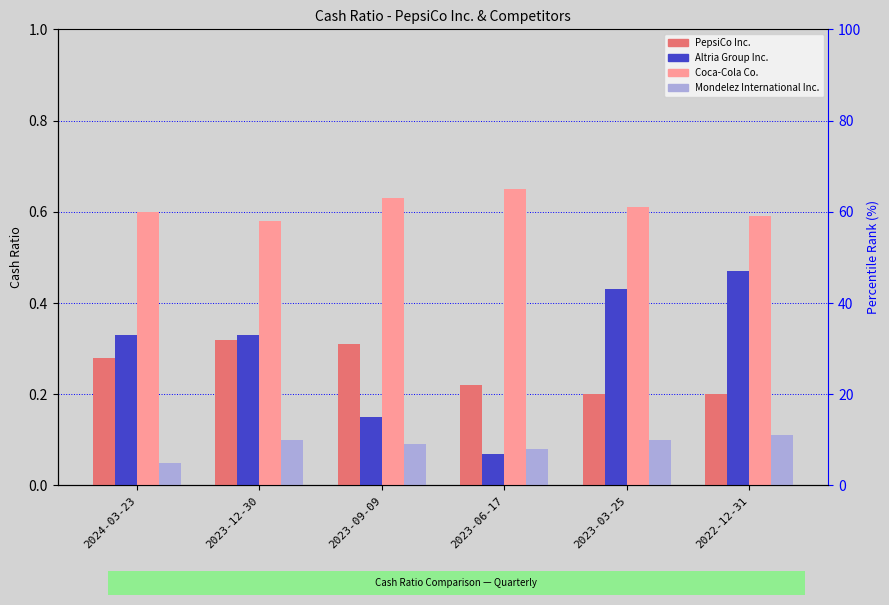

Which label corresponds to the smallest value in the chart?

2024-03-23